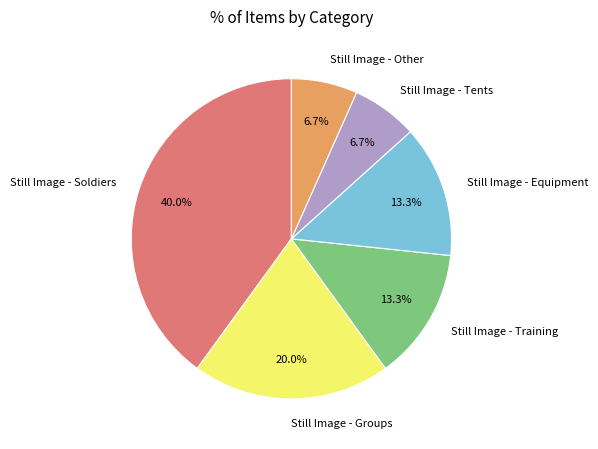

Does Still Image - Soldiers account for over 50% of the chart?

No